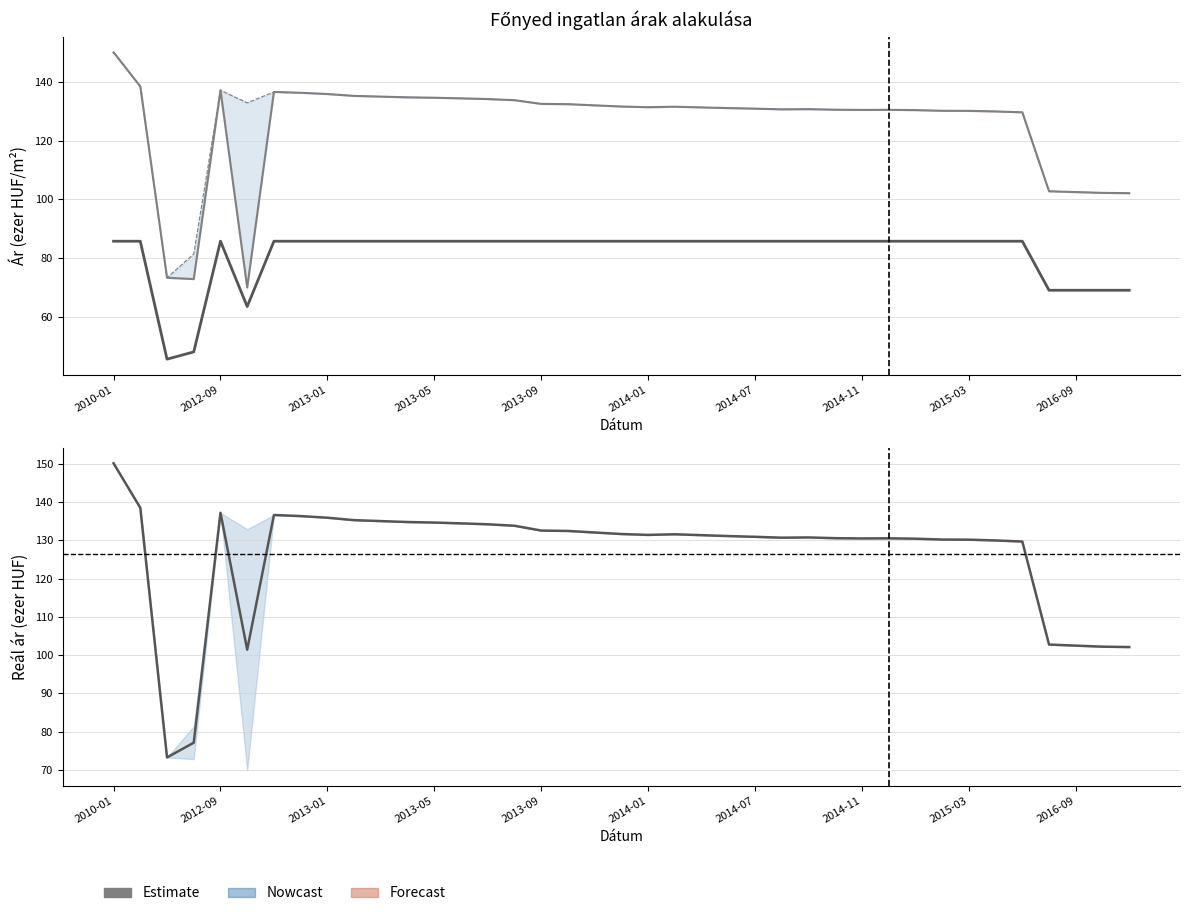

Read the Átlagos négyzetméter ár value at 11.

85.7